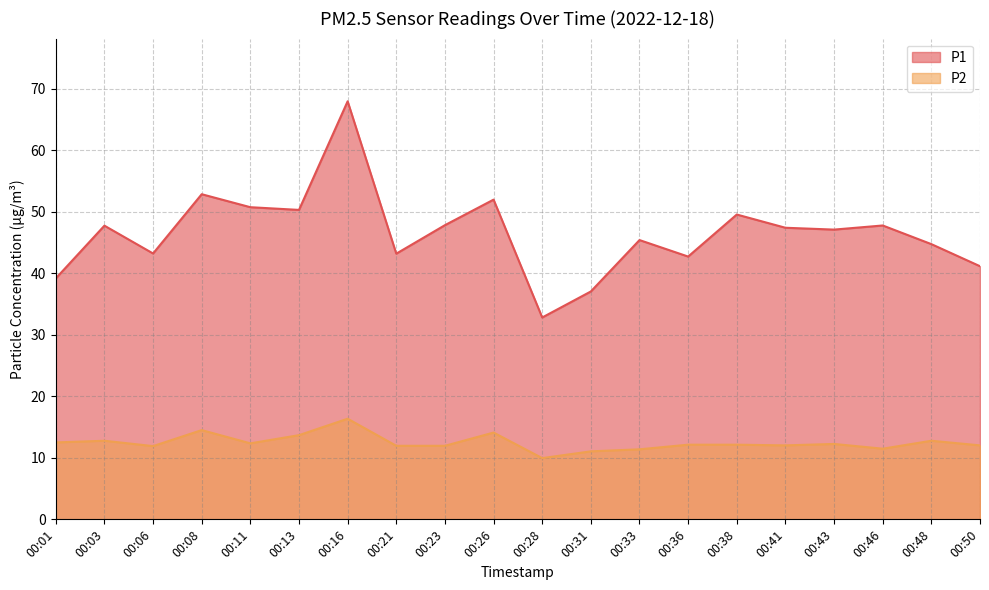

Rank the series at 00:33 from lowest to highest value.

P2, P1